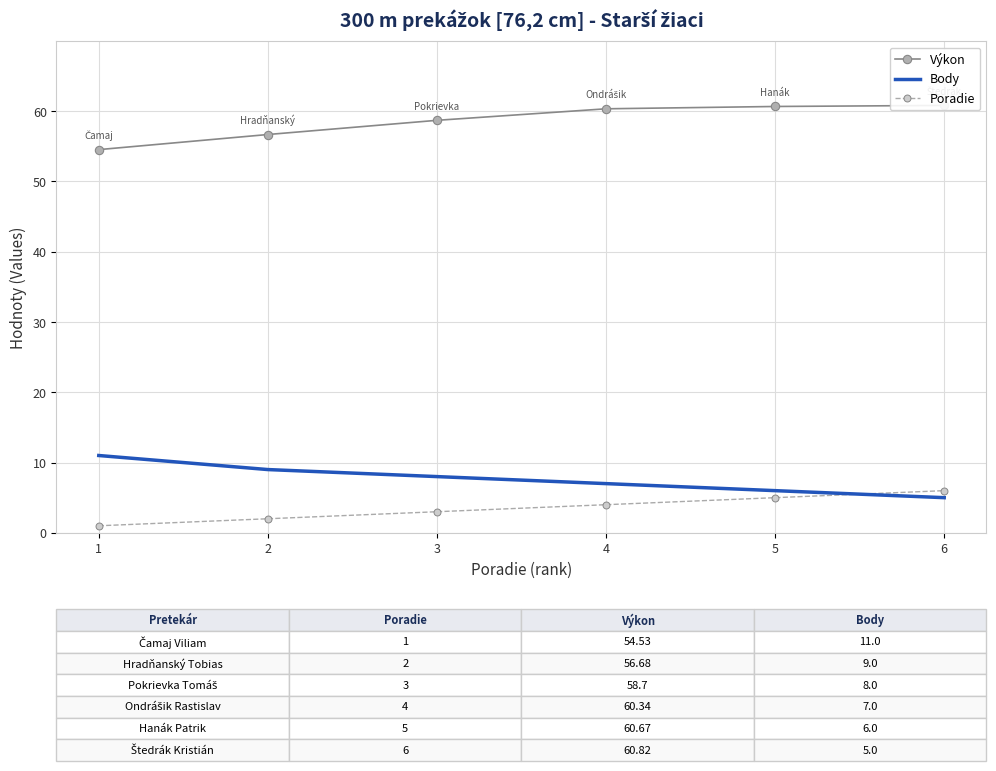

How many lines are shown in the chart?

3